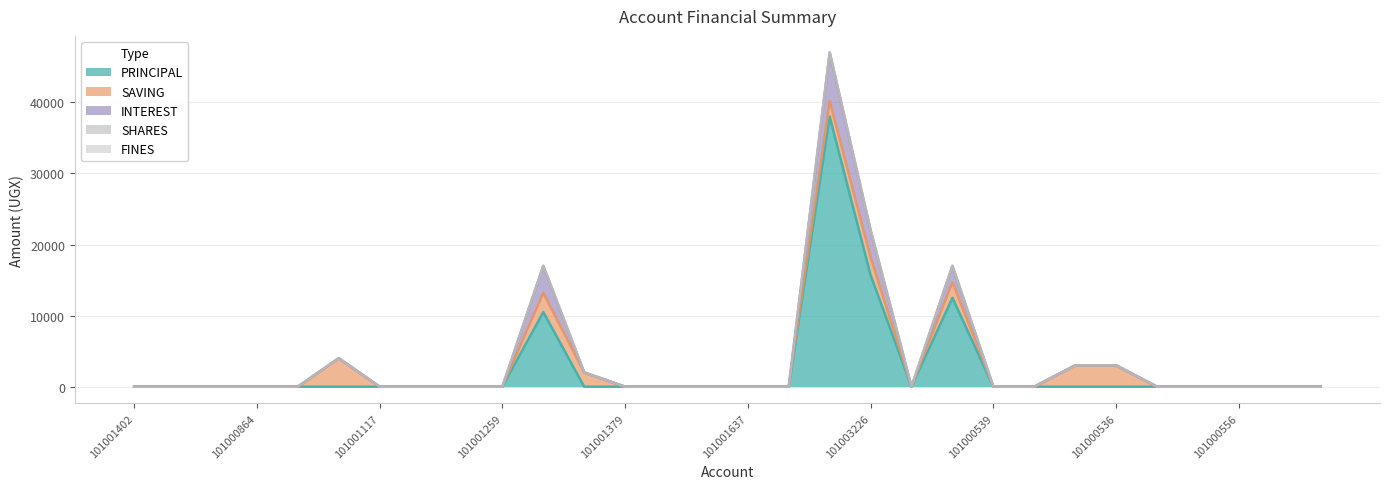

What is the total value across all series at 101001260?

17000